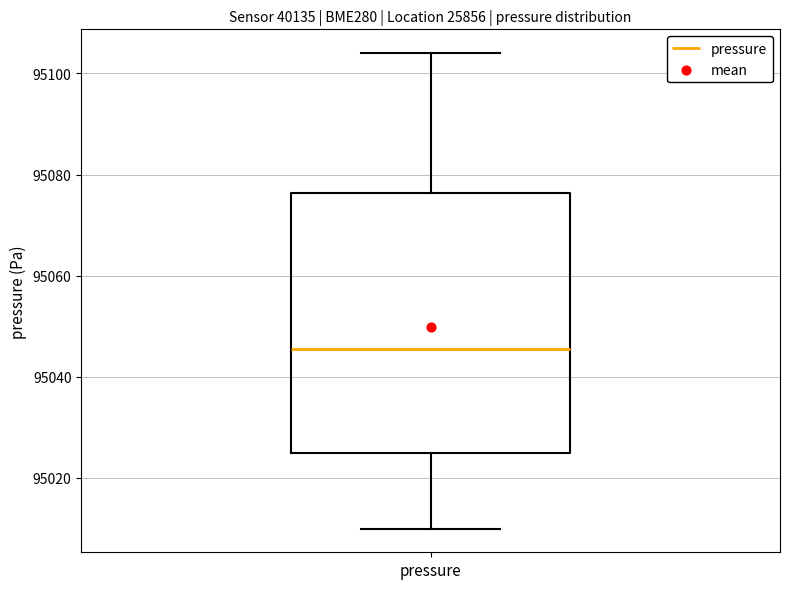

Transcribe this box plot: give where the median line is, the range the box spans, and where the two whiskers end, as read against the y-axis. The values are not printed on the chart, so give them approximately, as read against the axis.

median 95046, box 95026 to 95076, whiskers 95010 to 95104